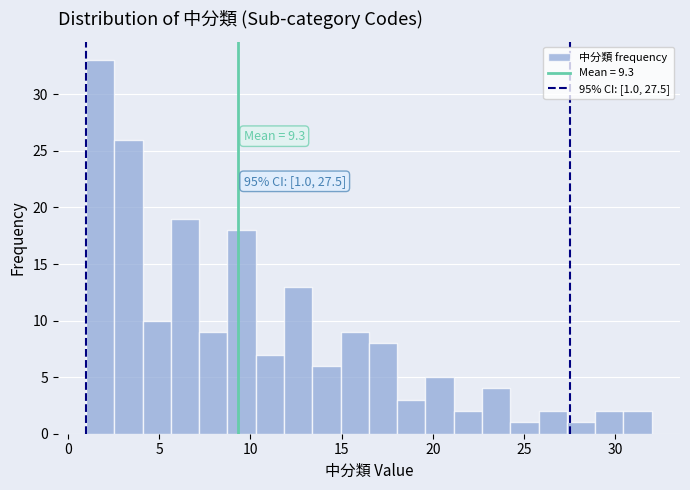

Around what value on the x-axis is the tallest bar? Give the approximate position of its centre, as read against the axis.

2.0